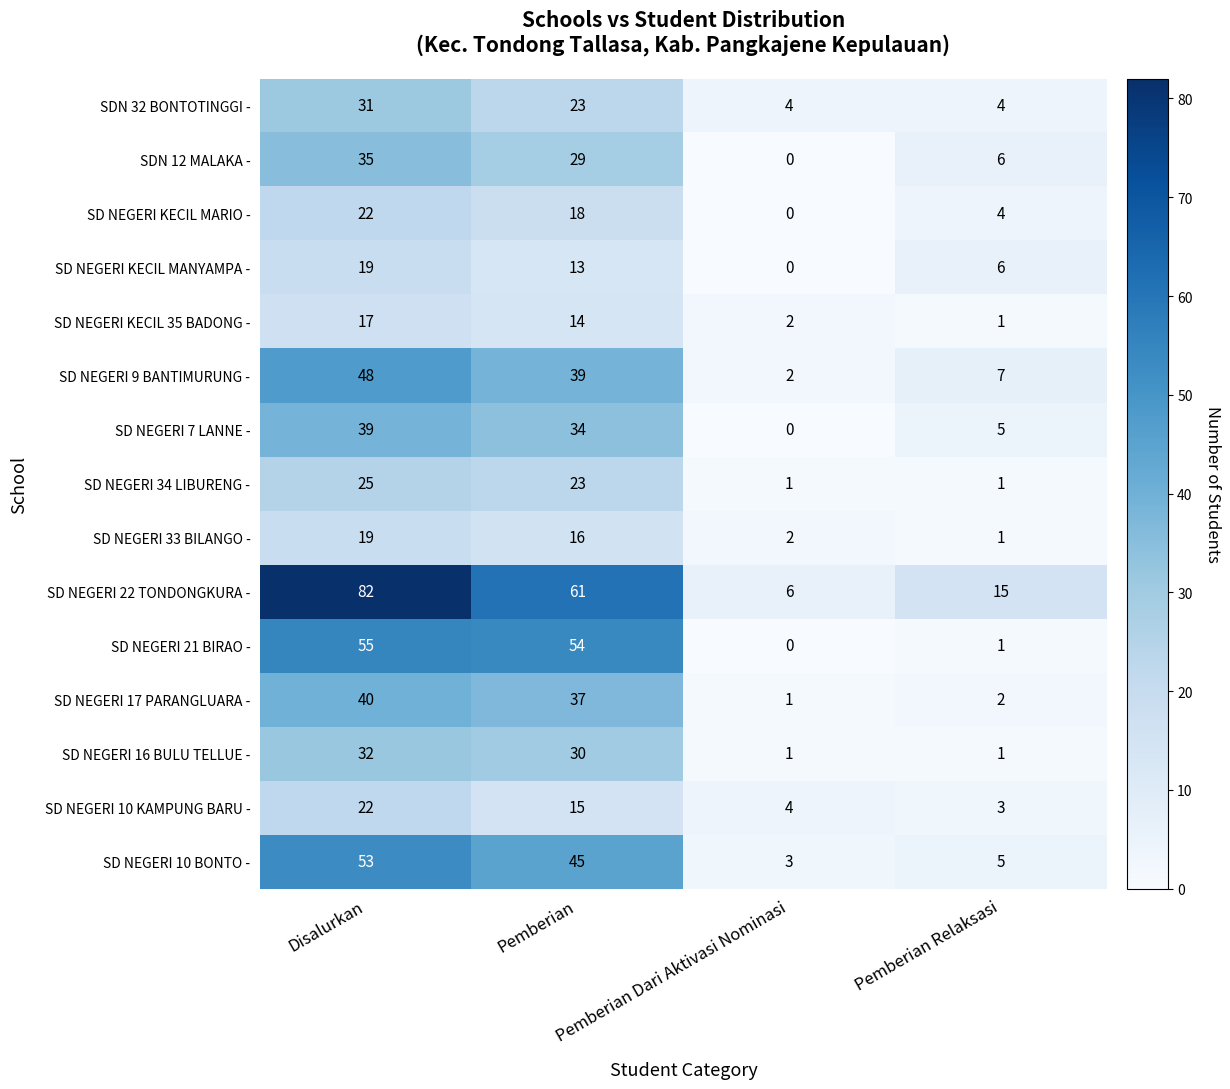

What is the sum of all SDN 12 MALAKA - values?

70